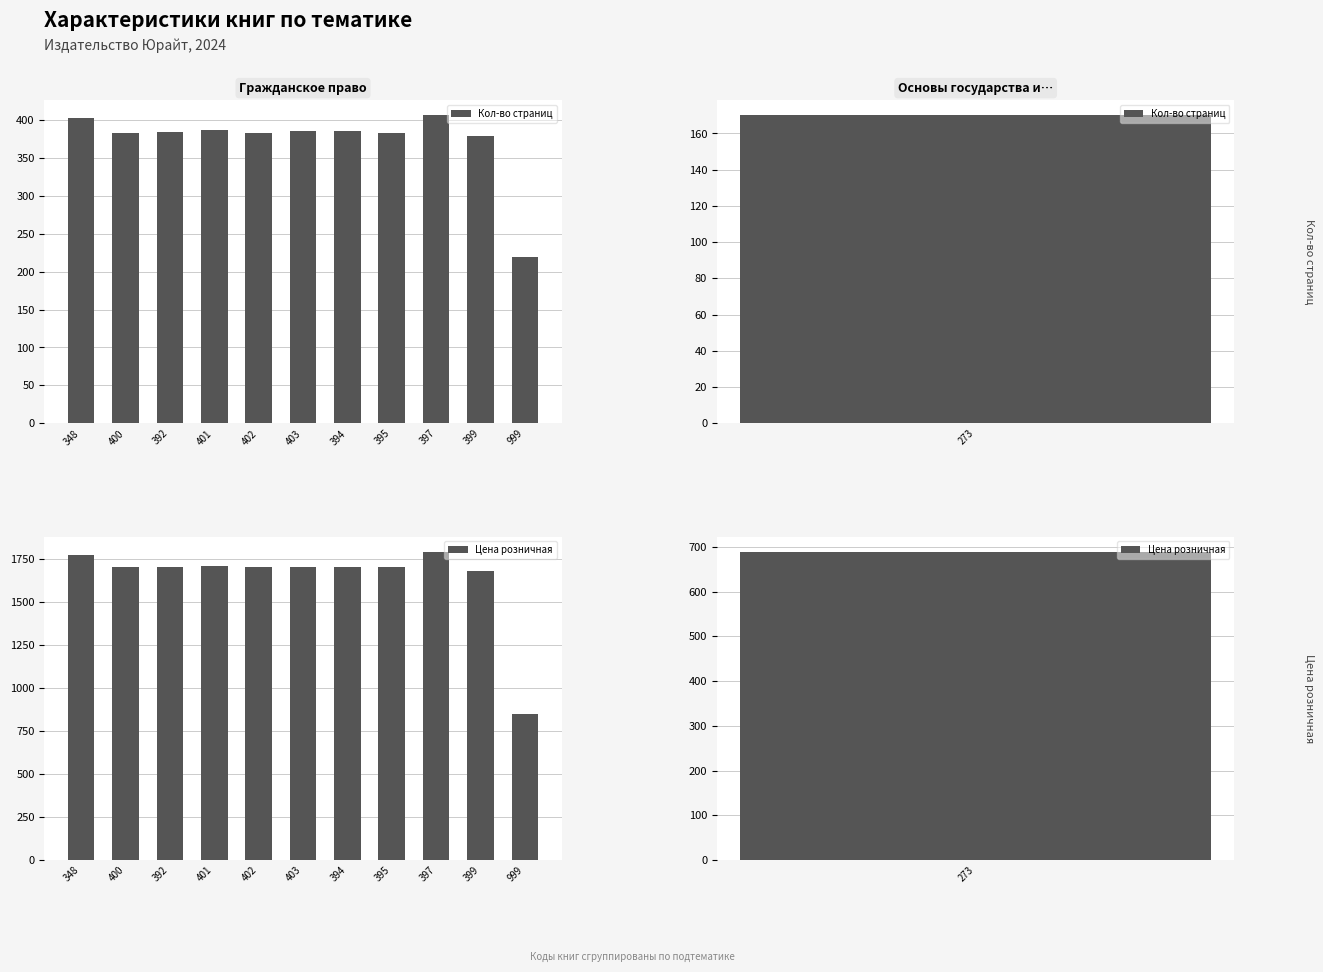

Which label corresponds to the smallest value in the chart?

999